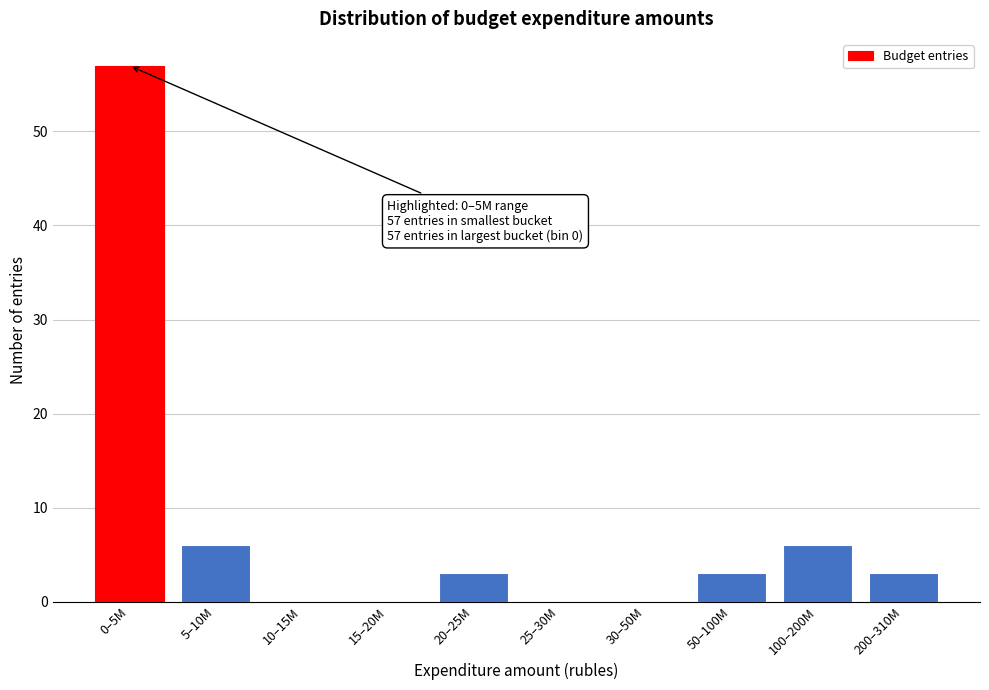

Reading right to left, list all the values displayed in this chart.

200–310M=3	100–200M=6	50–100M=3	30–50M=0	25–30M=0	20–25M=3	15–20M=0	10–15M=0	5–10M=6	0–5M=57